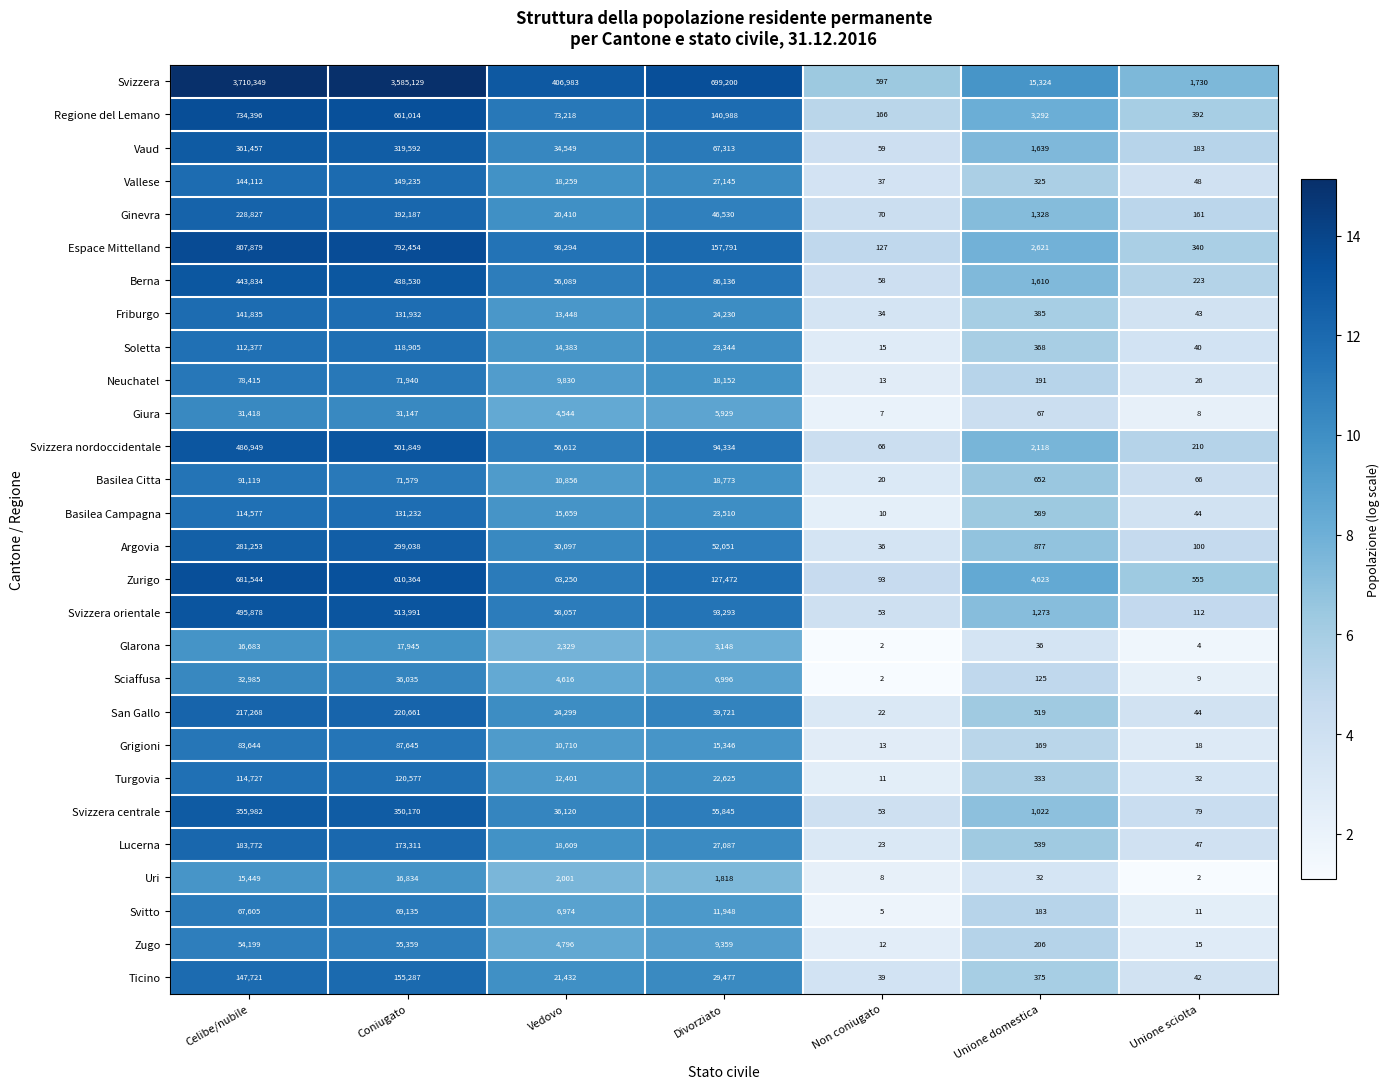

The value of Grigioni at Divorziato is 15346. True or false?

True